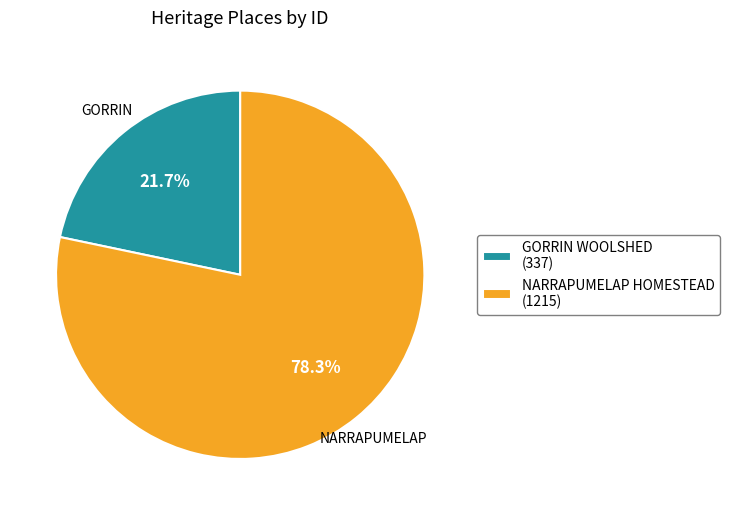

To the nearest percent, what is the difference between the largest and smallest slice percentages?

57%